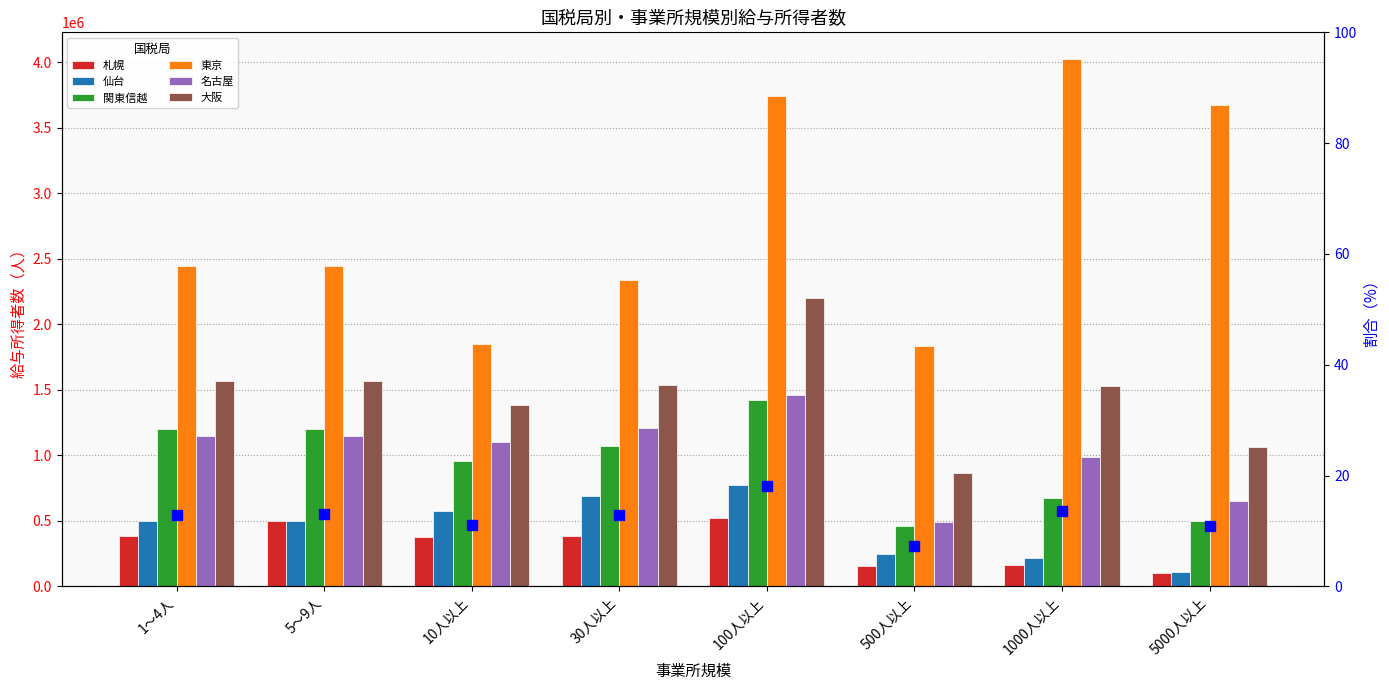

Reading right to left, extract all data points from this chart.

札幌: 100990	162492	158608	524529	387267	375578	497242	383733
仙台: 108826	218013	248530	771137	689492	574916	497242	497242
関東信越: 498413	674278	463134	1422782	1070409	956705	1204156	1204156
東京: 3672916	4027060	1836854	3742841	2335077	1847728	2448849	2448849
名古屋: 650183	984873	491378	1459565	1210759	1104640	1145484	1145484
大阪: 1067405	1530699	865786	2200855	1538108	1381631	1569337	1569337